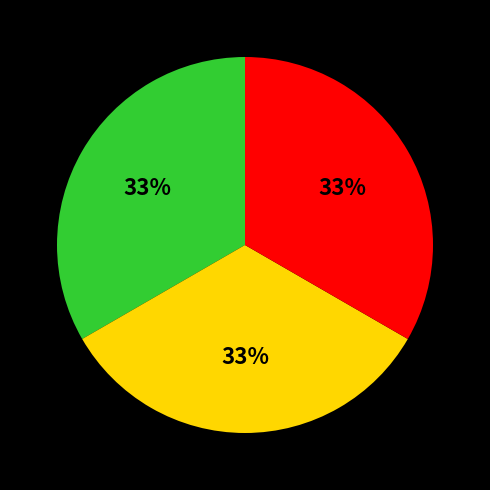

To the nearest percent, what is the average slice percentage?

33%